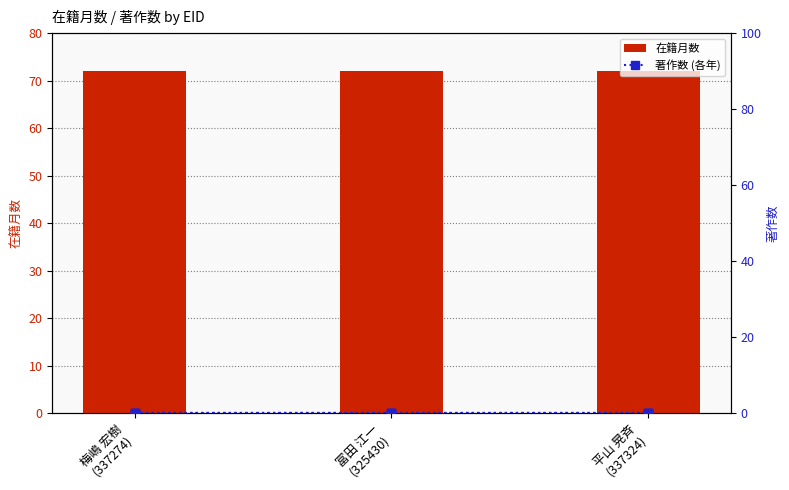

Reading left to right, transcribe all the data shown in this chart.

在籍月数: 梅嶋 宏樹
(337274)=72	冨田 江一
(325430)=72	平山 晃斉
(337324)=72
著作2022: 梅嶋 宏樹
(337274)=0	冨田 江一
(325430)=0	平山 晃斉
(337324)=0
著作2023: 梅嶋 宏樹
(337274)=0	冨田 江一
(325430)=0	平山 晃斉
(337324)=0
著作2024: 梅嶋 宏樹
(337274)=0	冨田 江一
(325430)=0	平山 晃斉
(337324)=0
著作2025: 梅嶋 宏樹
(337274)=0	冨田 江一
(325430)=0	平山 晃斉
(337324)=0
著作2026: 梅嶋 宏樹
(337274)=0	冨田 江一
(325430)=0	平山 晃斉
(337324)=0